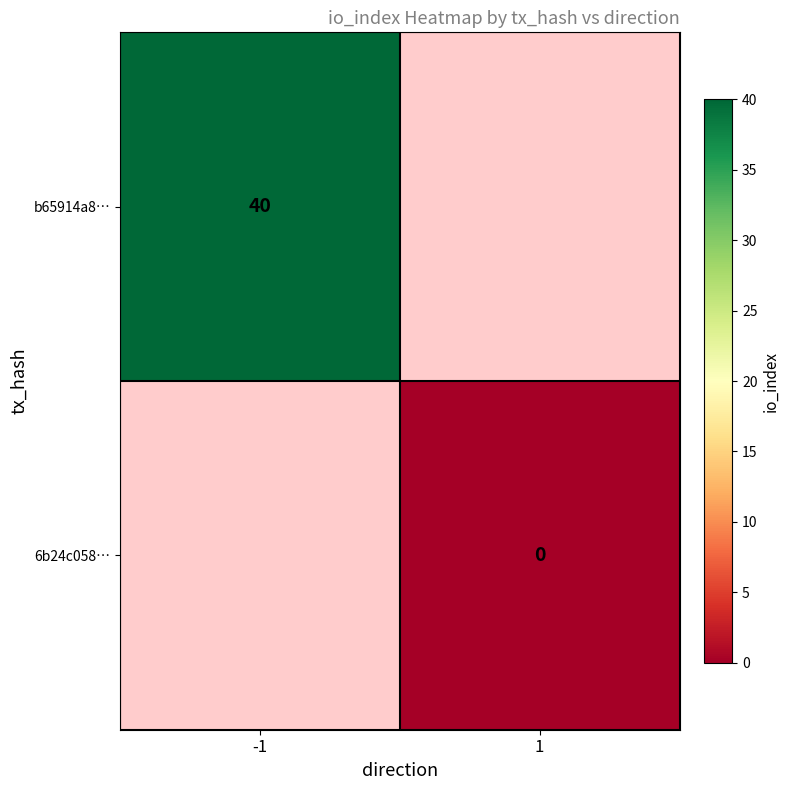

True or false: b65914a8… has a value of 25 at -1.

False